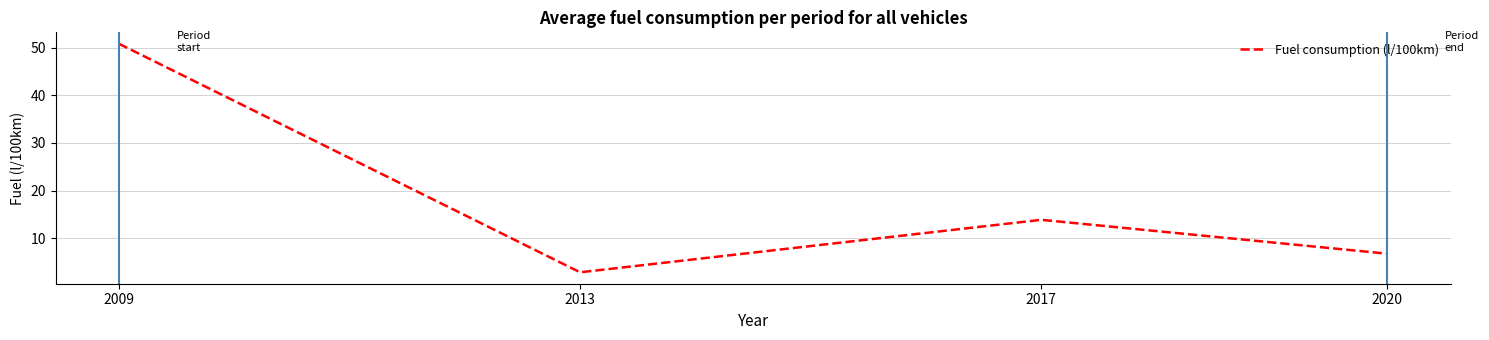

Where is the first local minimum?

2013